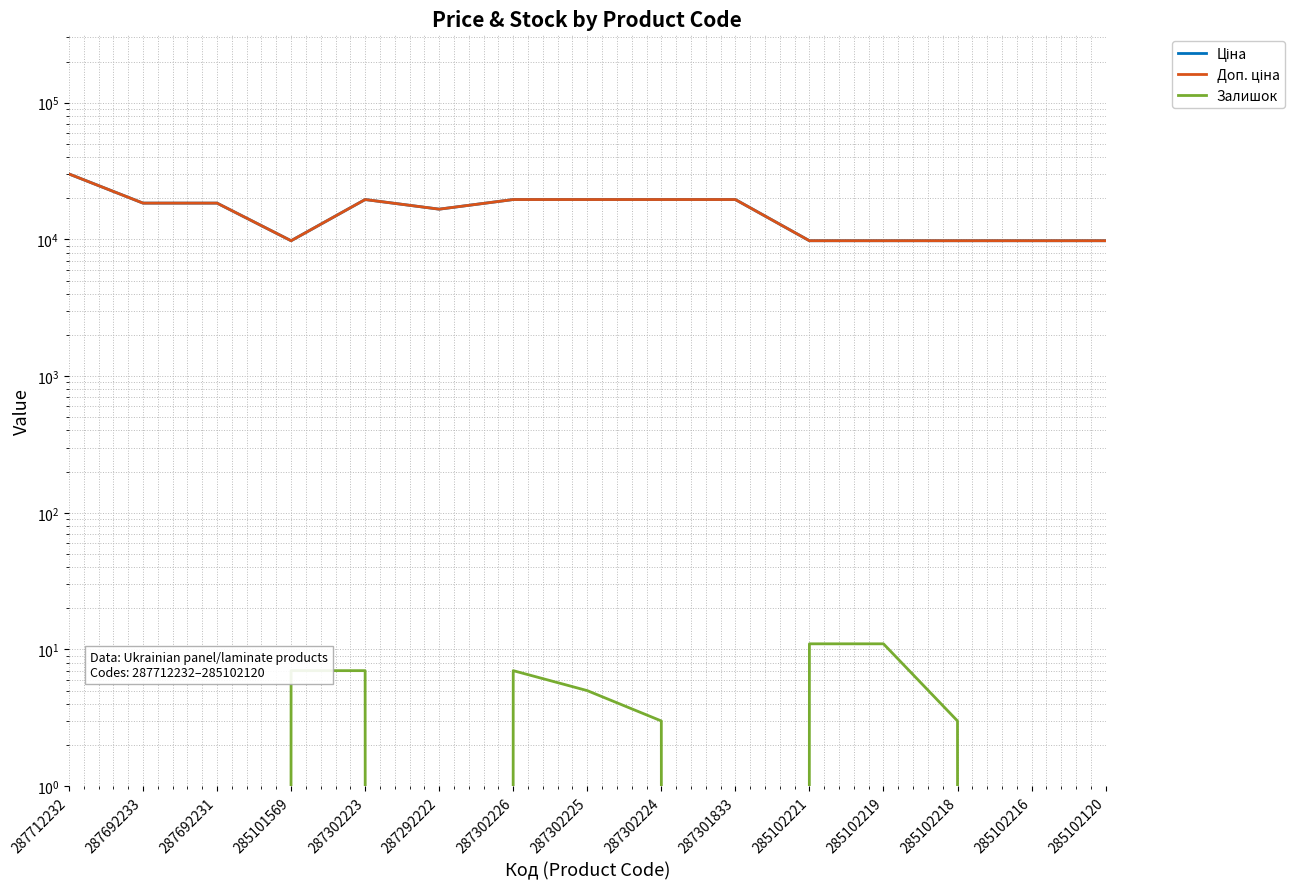

Is it true that Ціна equals 16460.0 at 285102218?

False